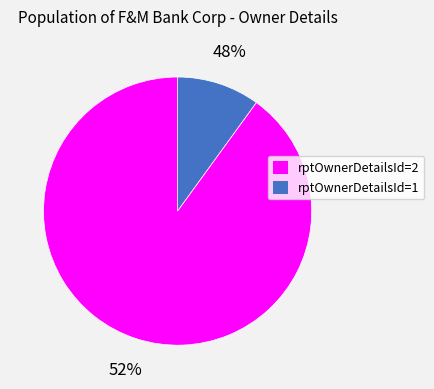

The 1 slice represents 10% of the pie. True or false?

True